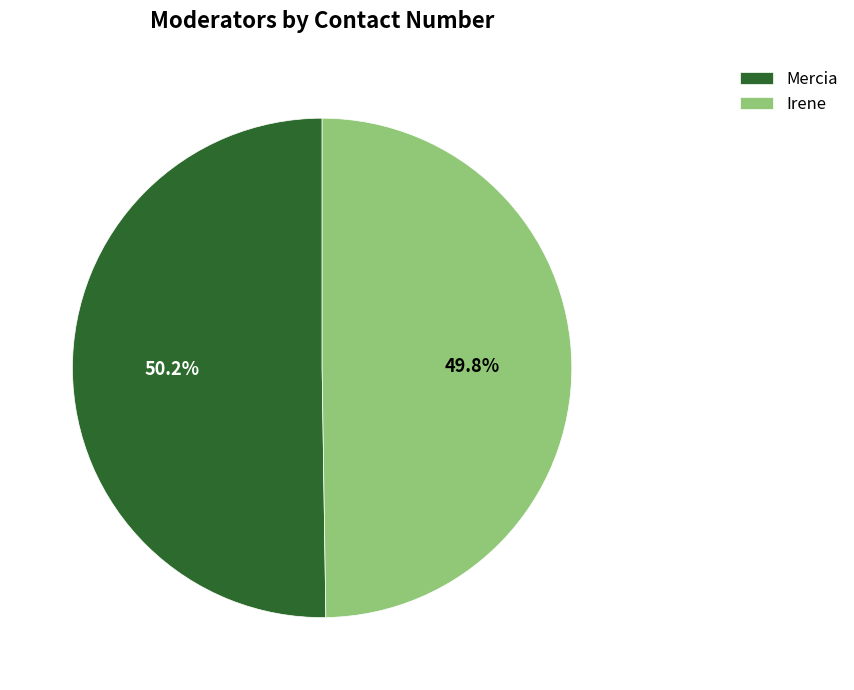

To the nearest percent, what is the average slice percentage?

50%